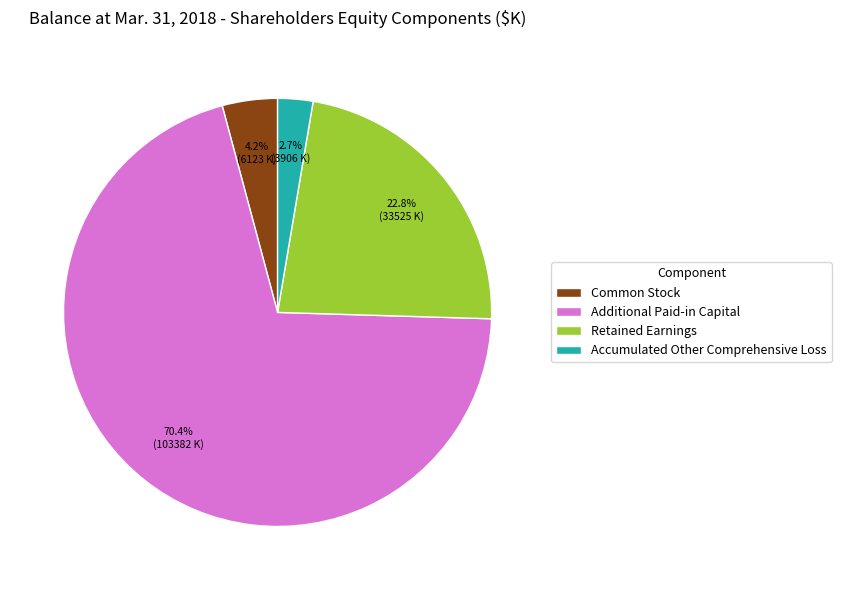

Between Common Stock and Retained Earnings, which is larger?

Retained Earnings